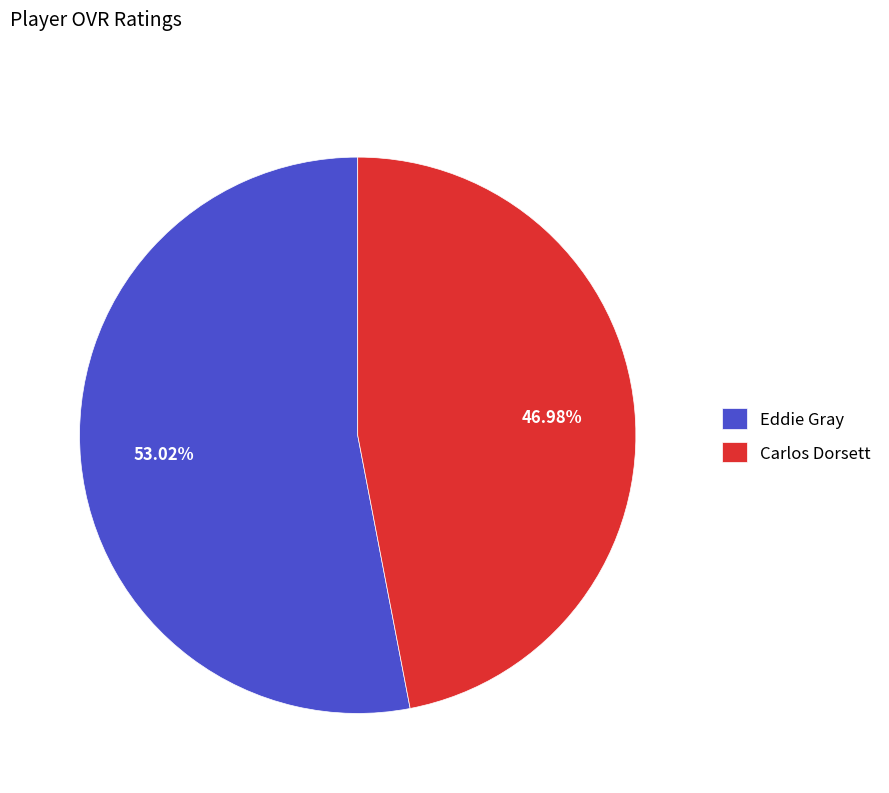

Combined, do Carlos Dorsett and Eddie Gray account for over 50%?

Yes